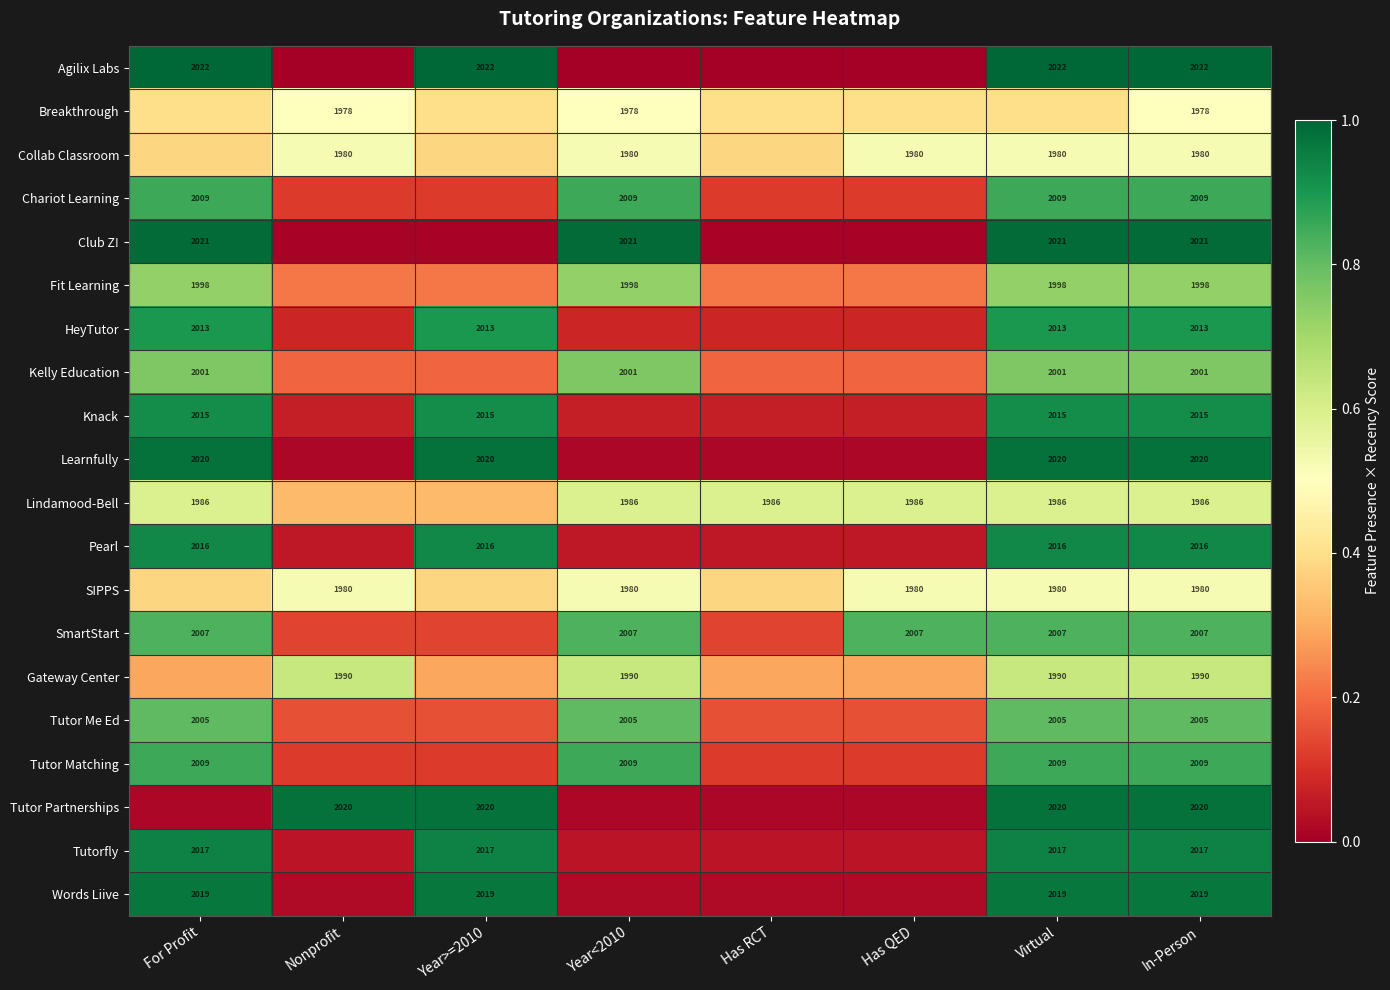

At how many categories does at least one series exceed 0?

8